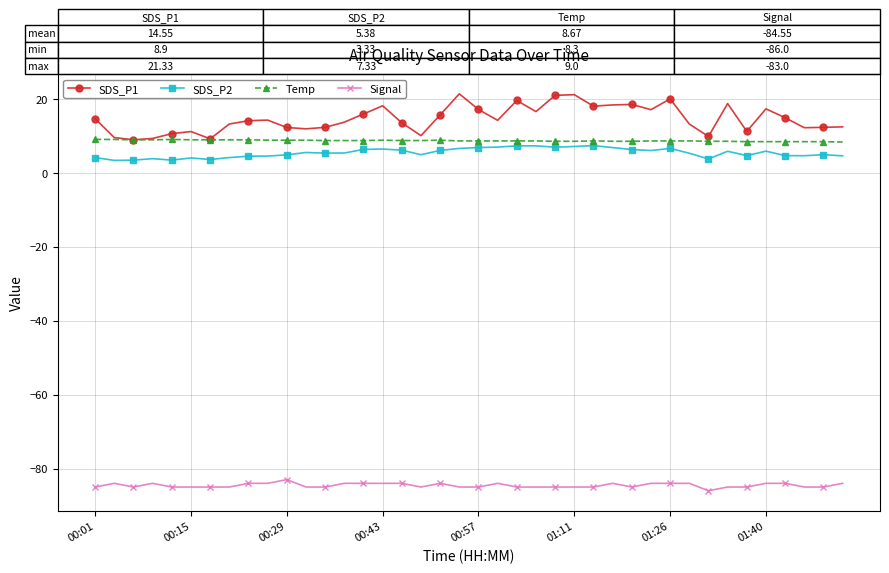

What is the maximum value for Temp?

9.0